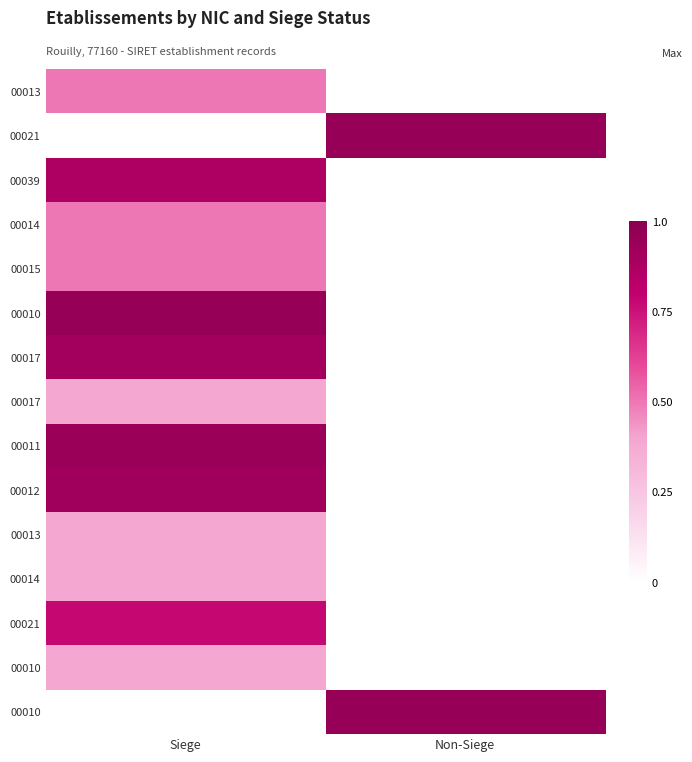

What is the total value across all series at Non-Siege?

1.9